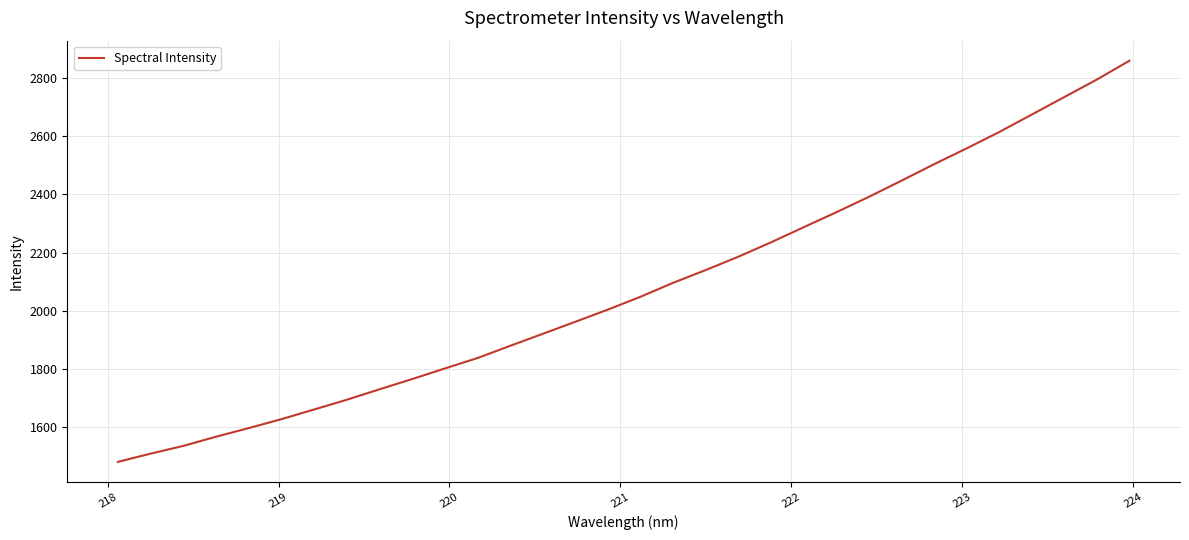

What is the maximum value shown in the chart?

2859.7